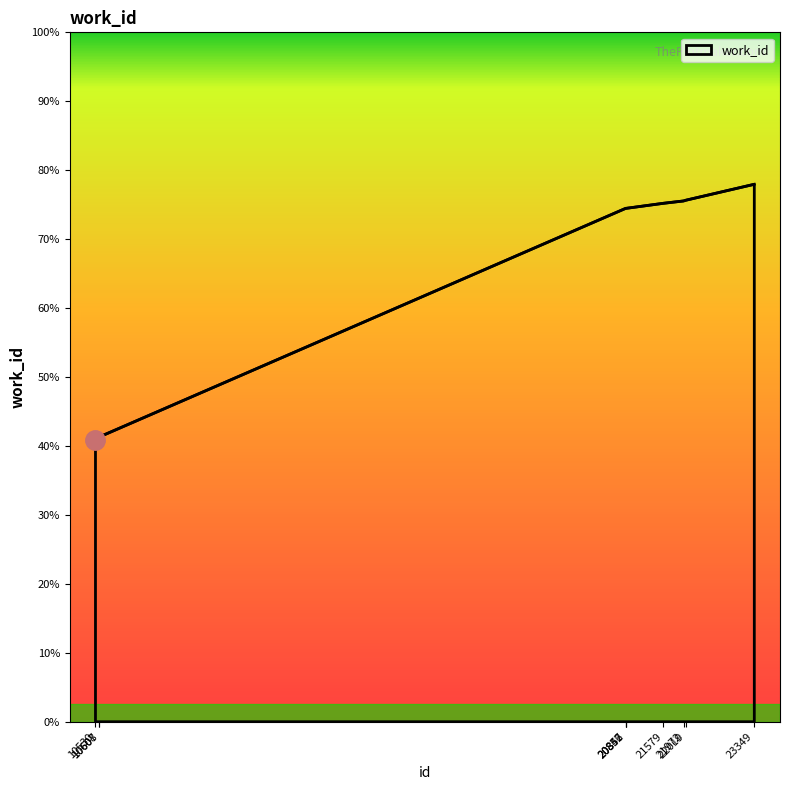

Reading left to right, list all the values displayed in this chart.

4086	4132	4132	7447	7447	7447	7520	7554	7565	7796